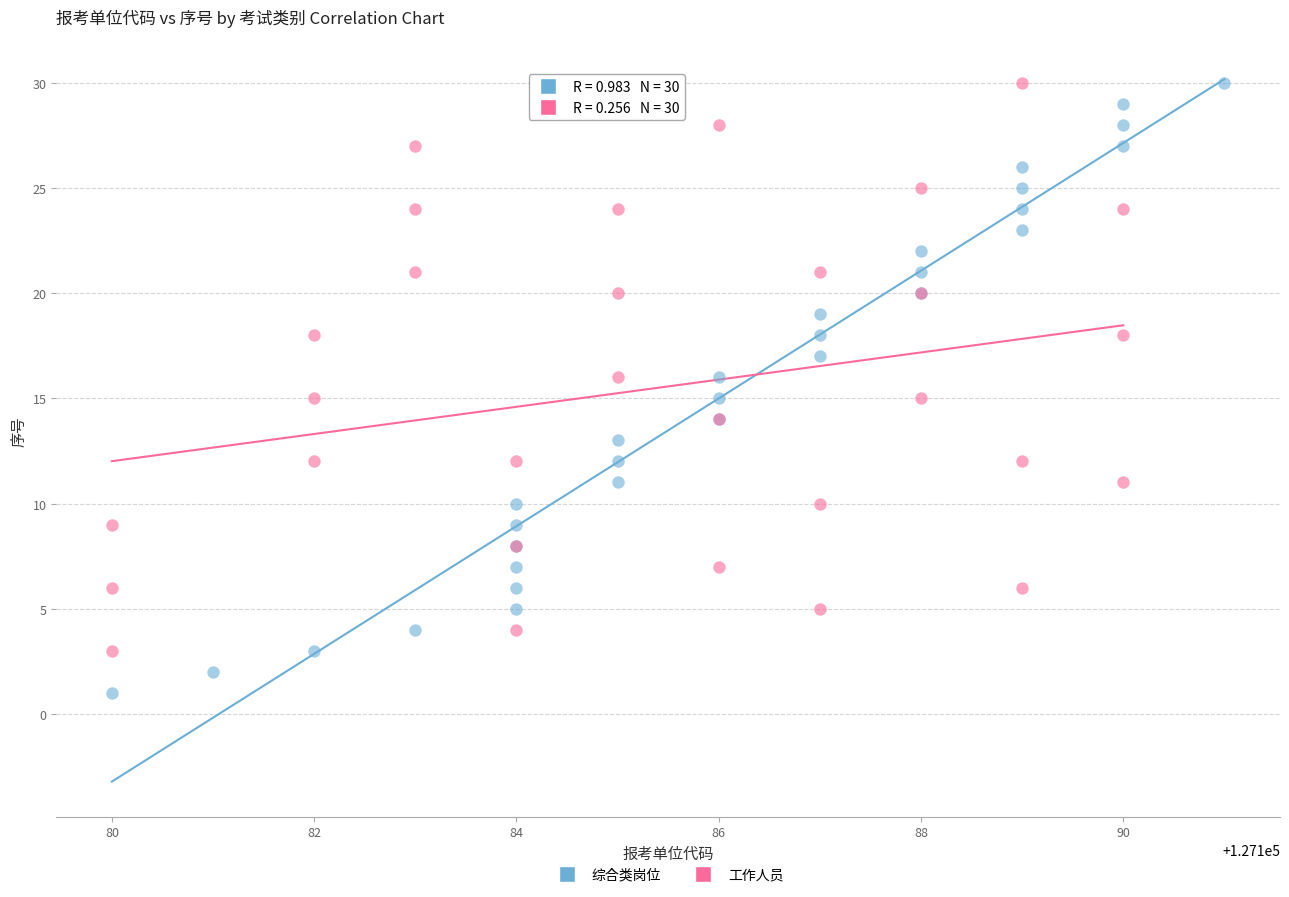

Which series contains the lowest Y value?

综合类岗位